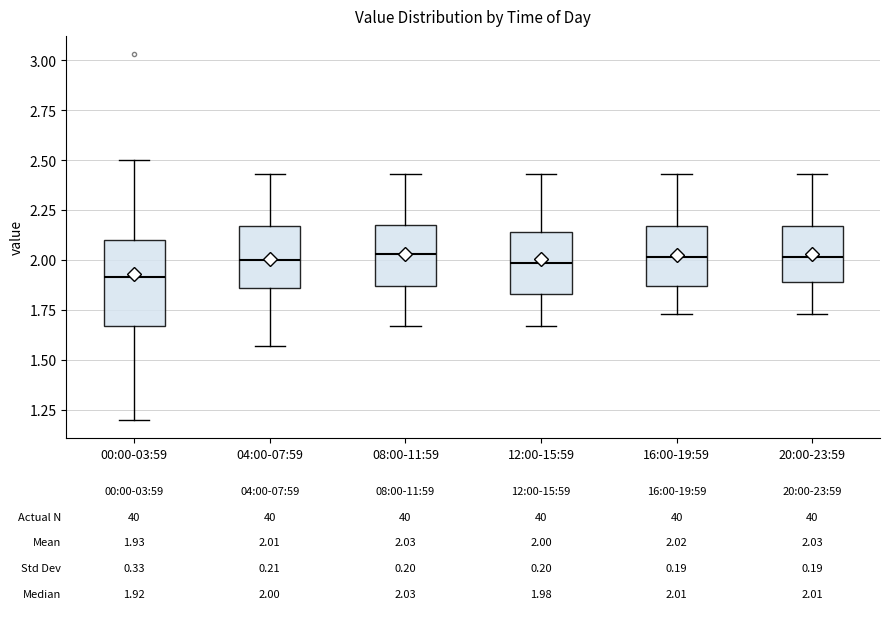

Which box is the tallest, from its lower edge to its upper edge?

00:00-03:59